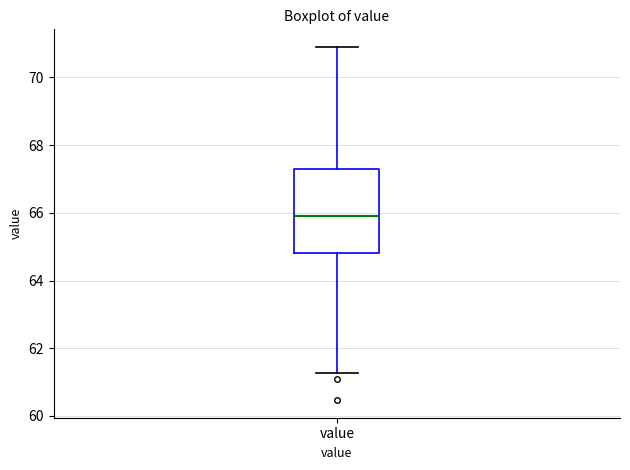

Transcribe this box plot: give where the median line is, the range the box spans, and where the two whiskers end, as read against the y-axis. The values are not printed on the chart, so give them approximately, as read against the axis.

median 66.0, box 64.8 to 67.4, whiskers 61.2 to 71.0